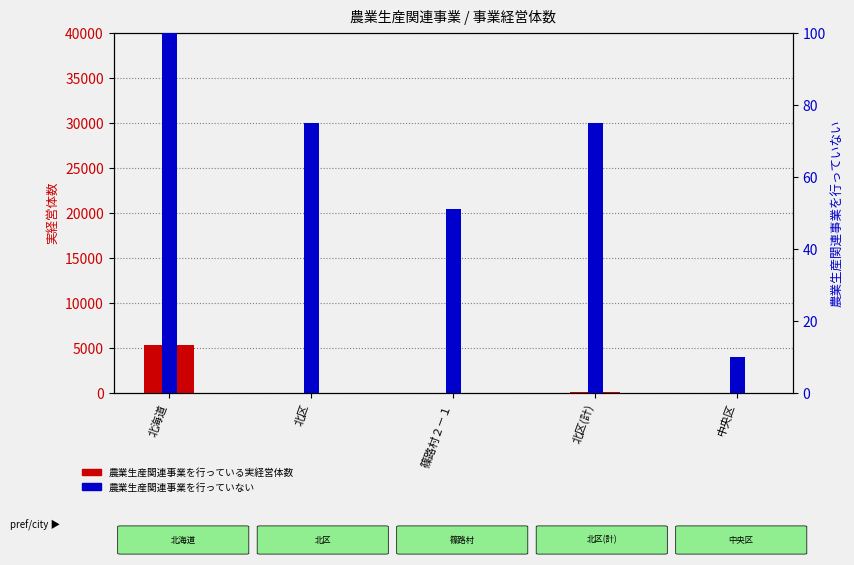

What are all the series names shown in the legend?

農業生産関連事業を行っている実経営体数, 農業生産関連事業を行っていない